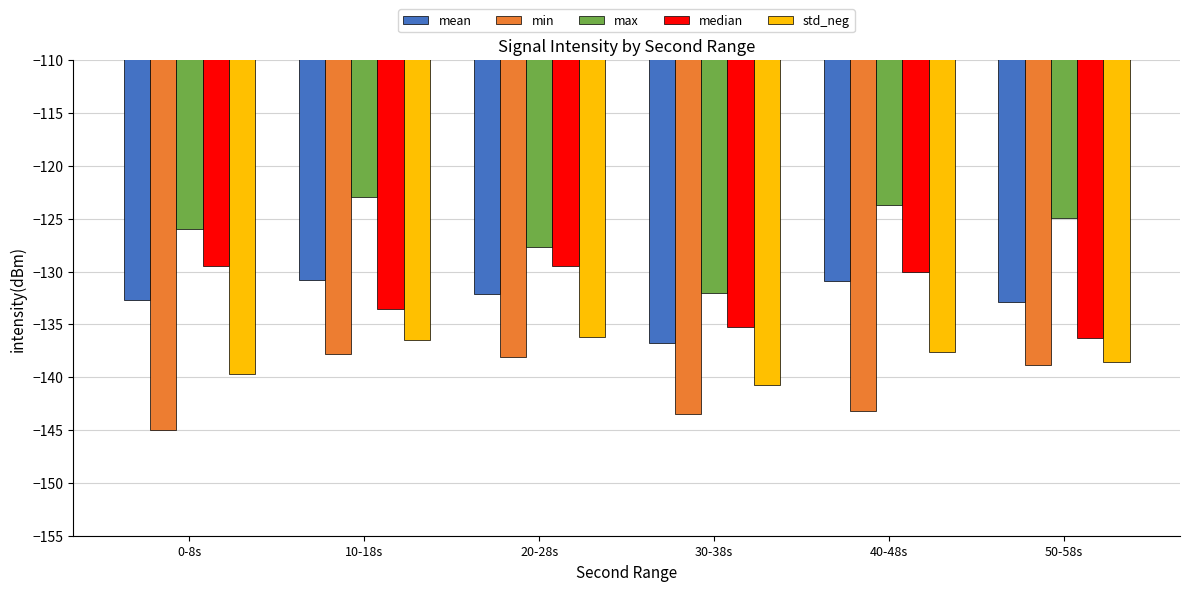

What is the difference between the maximum and minimum values in the min series?

7.2